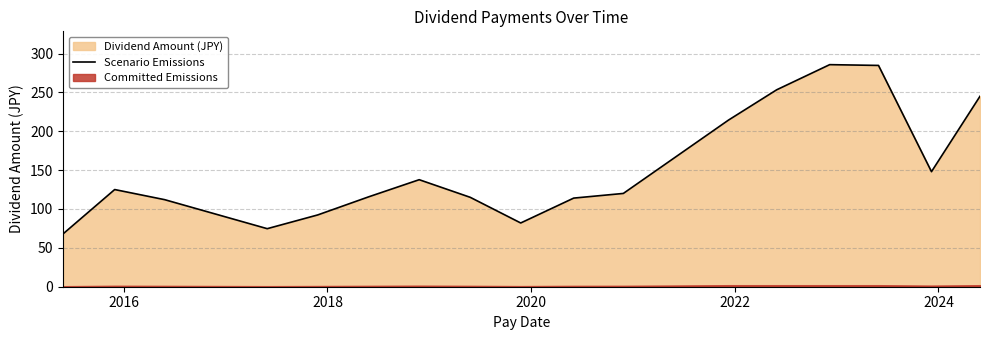

True or false: there are more than 2 points higher than both neighbors.

True